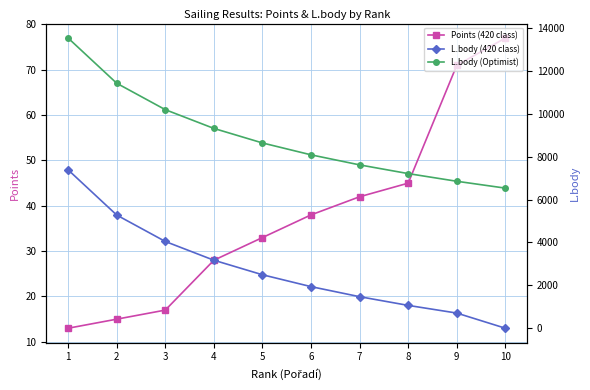

How many lines are shown in the chart?

3